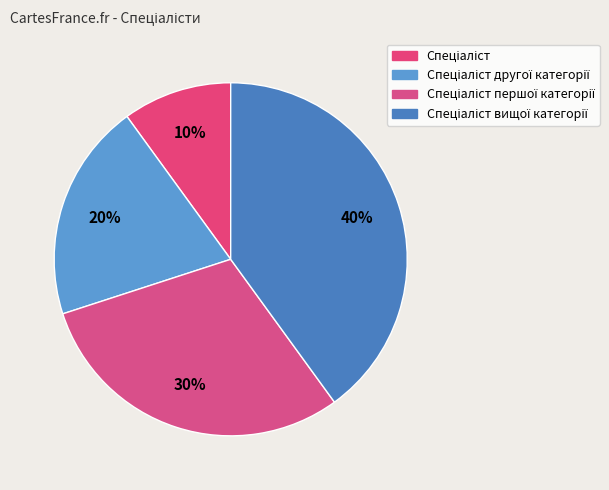

How many segments does this pie chart have?

4